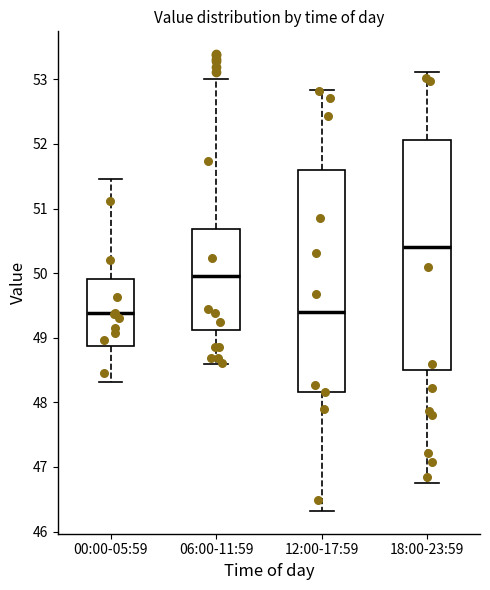

Reading left to right, read every box against the y-axis: the position of its median line, the range the box covers, and the ends of its whiskers. The values are not printed on the chart, so give them approximately, as read against the axis.

00:00-05:59: median 49.4, box 48.9 to 49.9, whiskers 48.3 to 51.5
06:00-11:59: median 50.0, box 49.1 to 50.7, whiskers 48.6 to 53.0
12:00-17:59: median 49.4, box 48.2 to 51.6, whiskers 46.3 to 52.8
18:00-23:59: median 50.4, box 48.5 to 52.1, whiskers 46.8 to 53.1